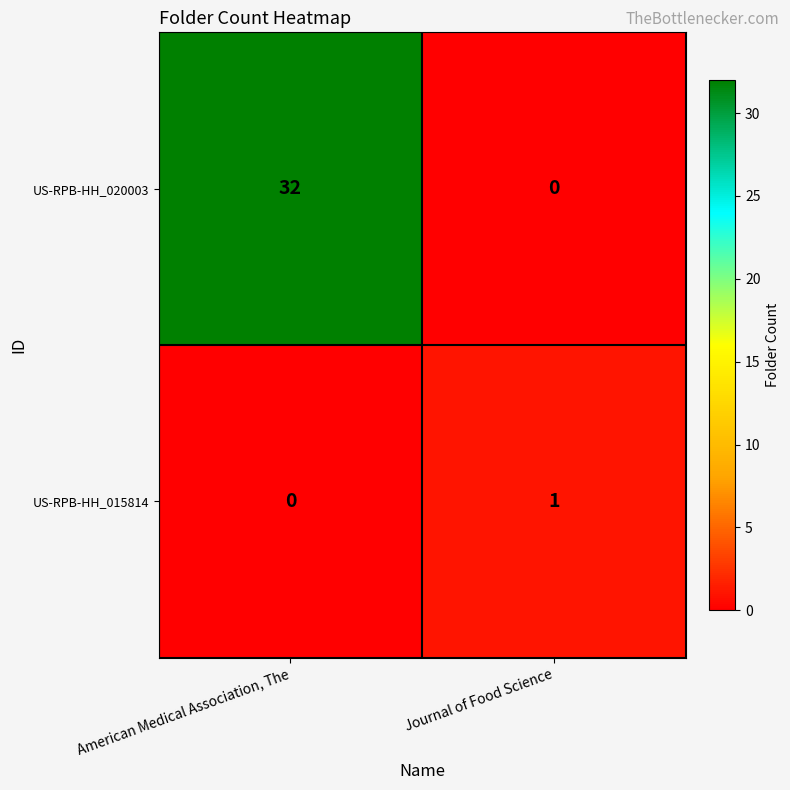

Between American Medical Association, The and Journal of Food Science, which series saw the biggest shift?

US-RPB-HH_020003